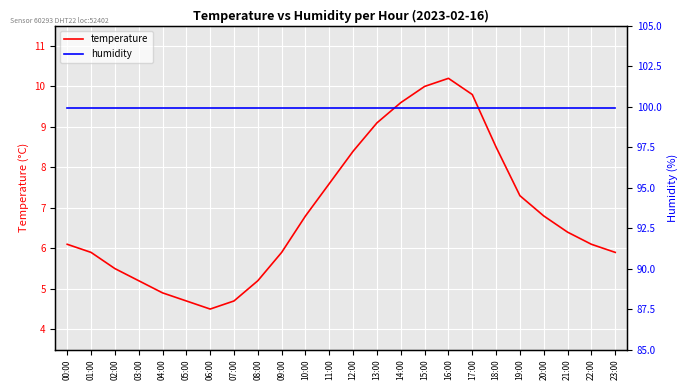

In temperature, how many points are higher than both neighbors (excluding endpoints)?

1